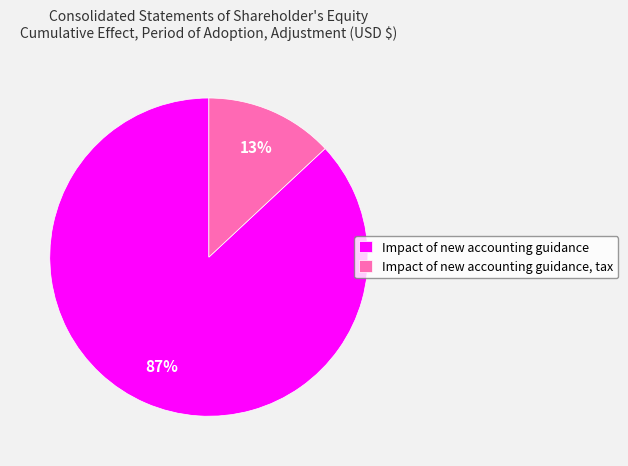

What percentage is the Impact of new accounting guidance slice, to the nearest percent?

87%